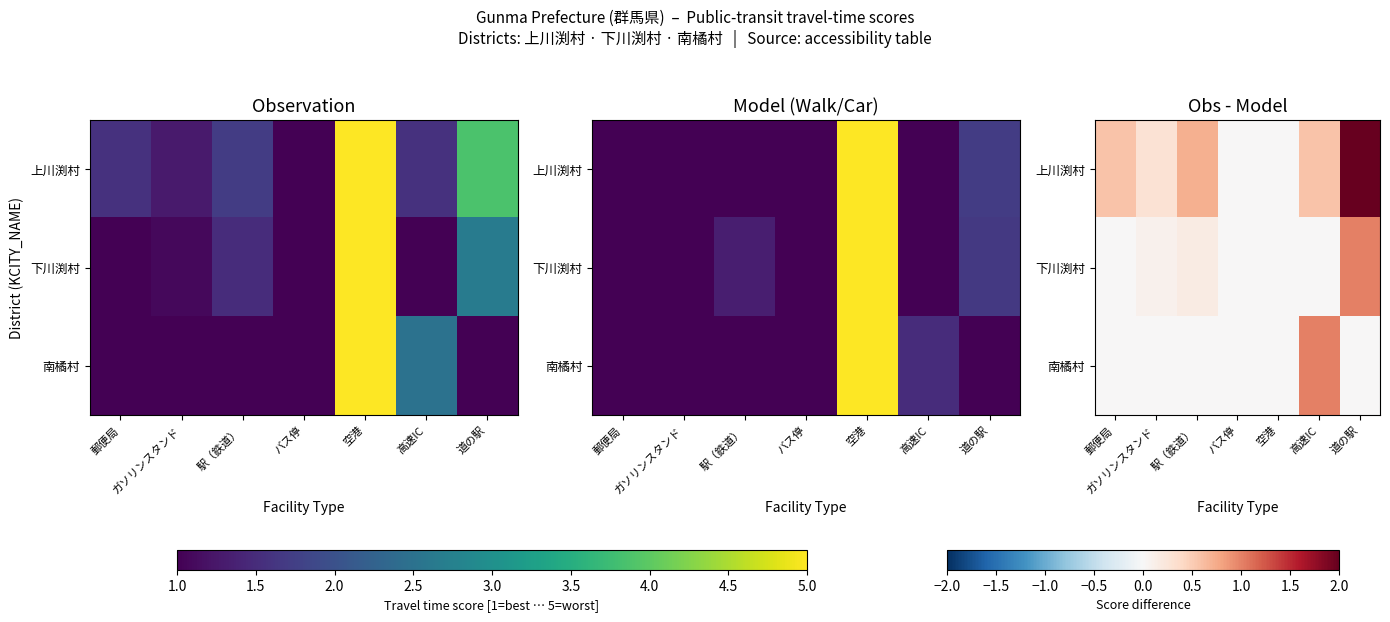

At which category is the sum across all series the highest?

道の駅